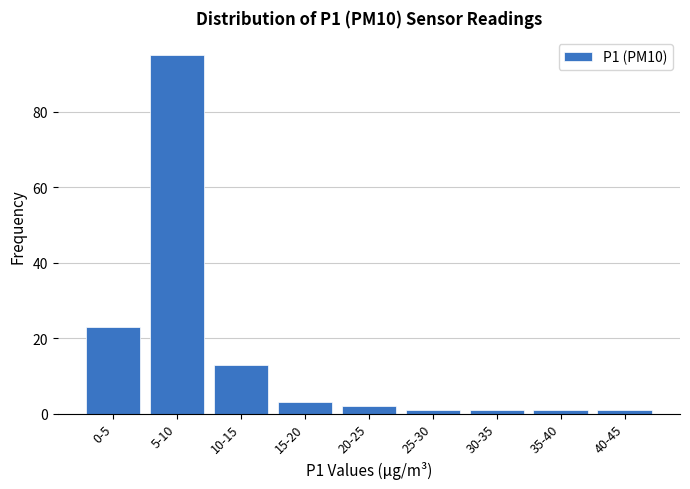

Reading right to left, what are all the values shown in this chart?

40-45=1	35-40=1	30-35=1	25-30=1	20-25=2	15-20=3	10-15=13	5-10=95	0-5=23